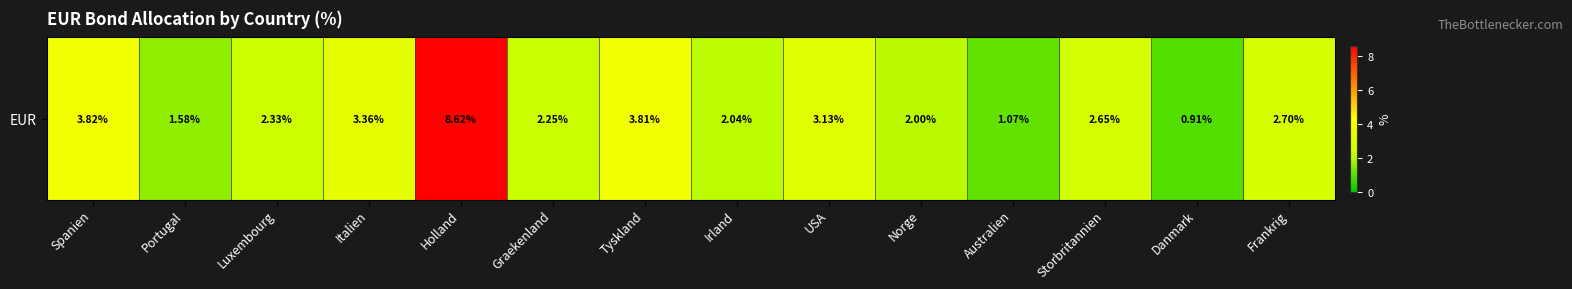

How many data points are above 2?

11